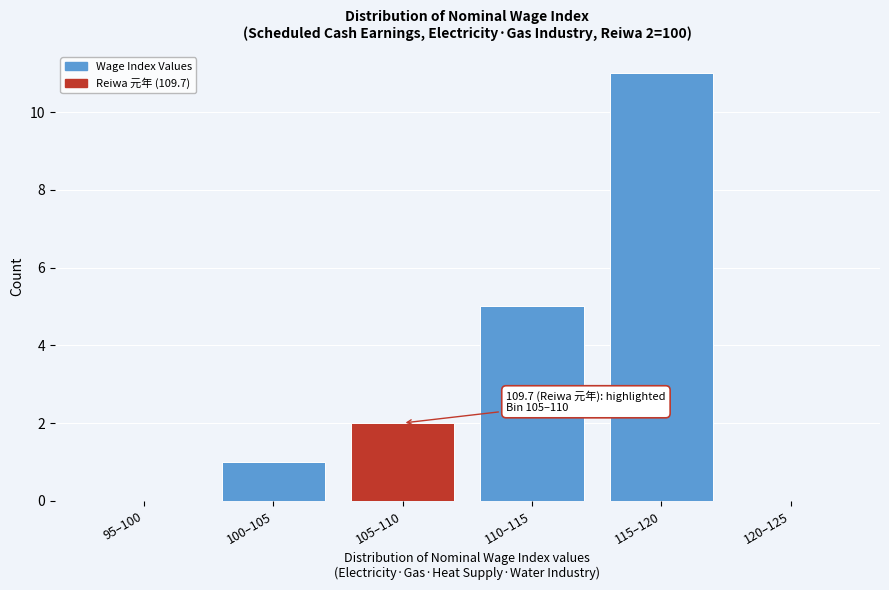

Reading left to right, extract all data points from this chart.

95–100=0	100–105=1	105–110=2	110–115=5	115–120=11	120–125=0